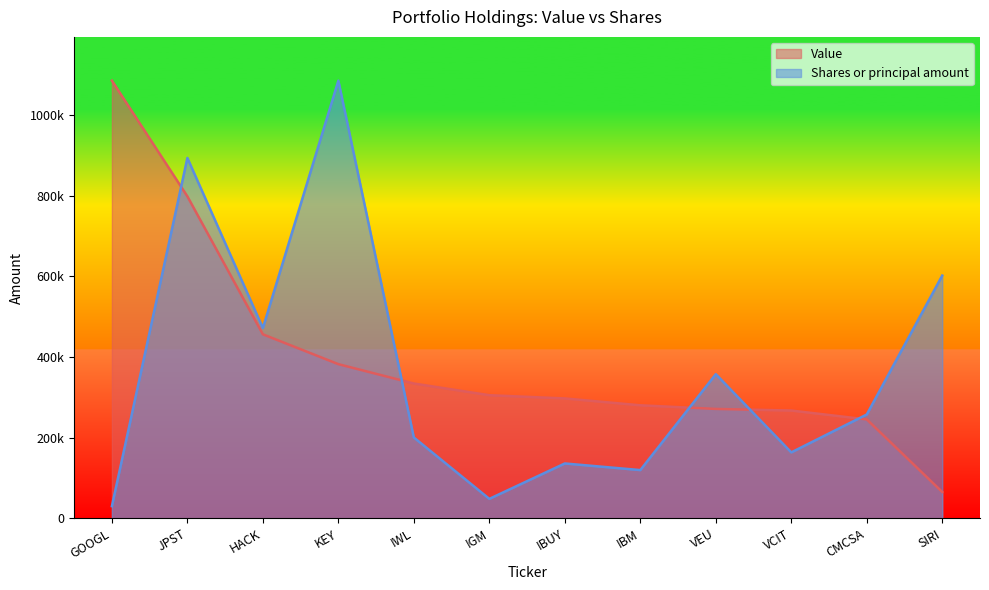

At which label does Shares or principal amount reach its peak?

KEY